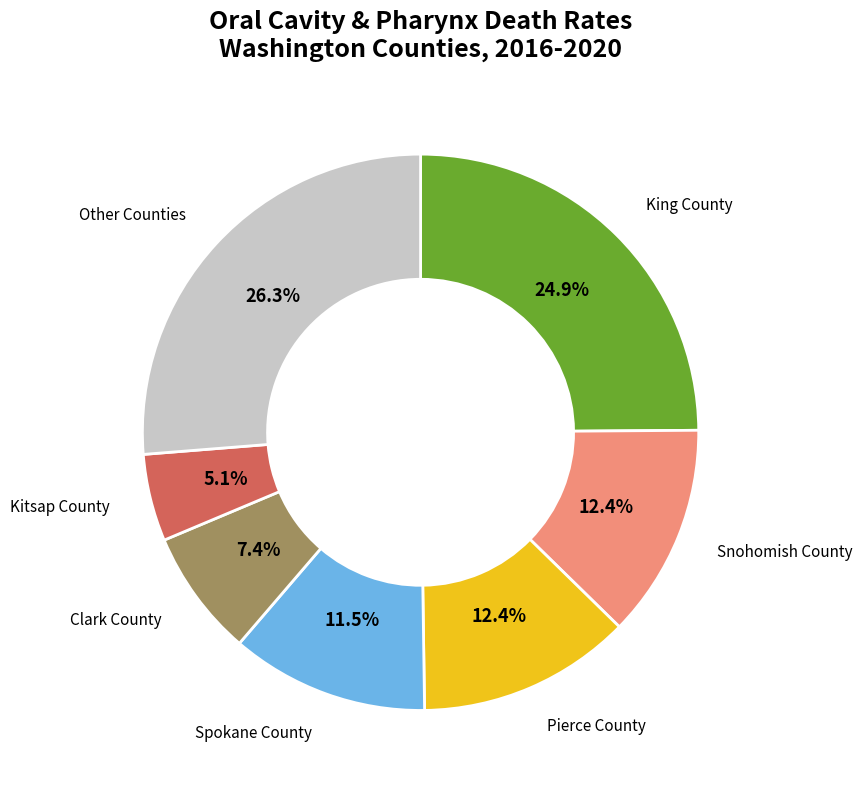

To the nearest percent, what is the average slice percentage?

14%